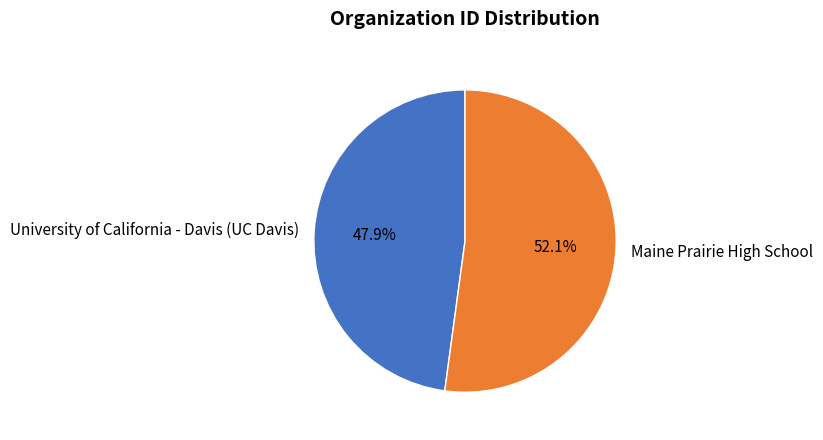

What percentage is the Maine Prairie High School slice, to the nearest percent?

52%